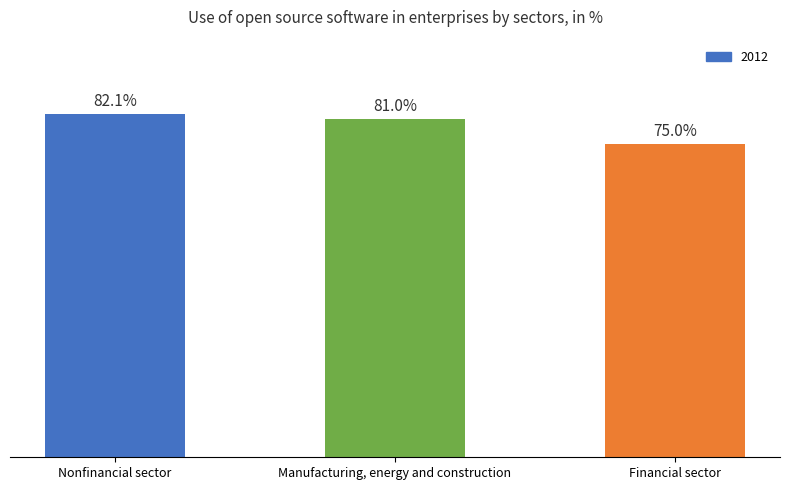

Between Manufacturing, energy and construction and Nonfinancial sector, which is larger?

Nonfinancial sector